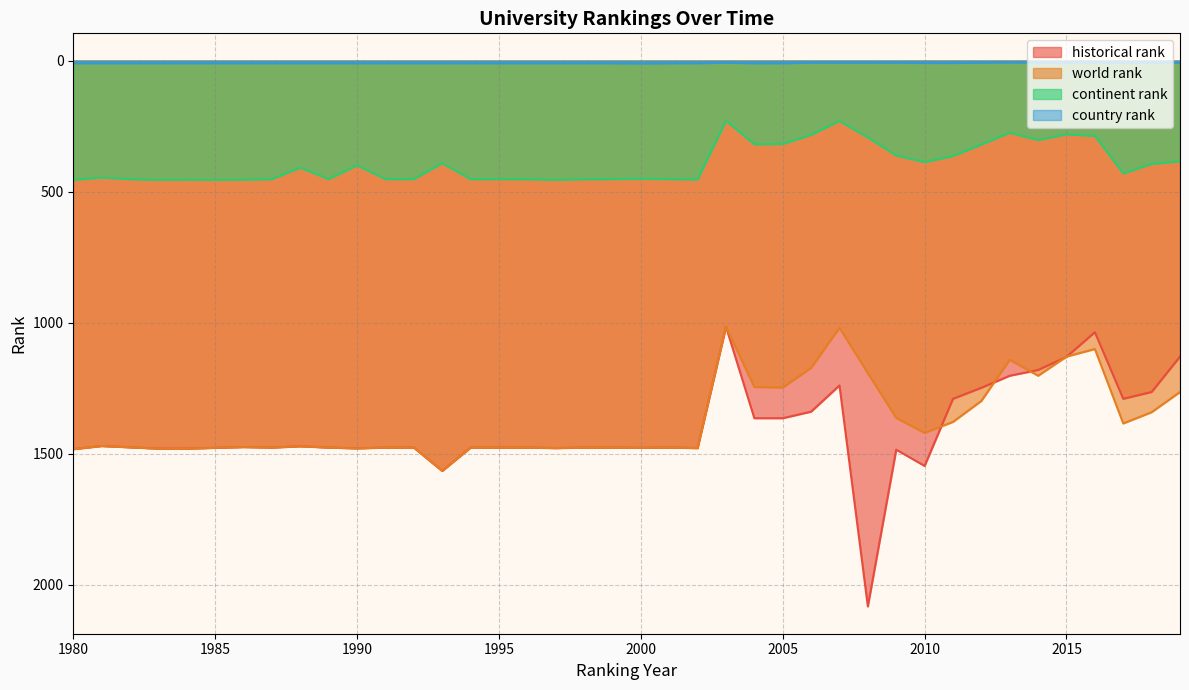

What is the greatest value displayed?

2082